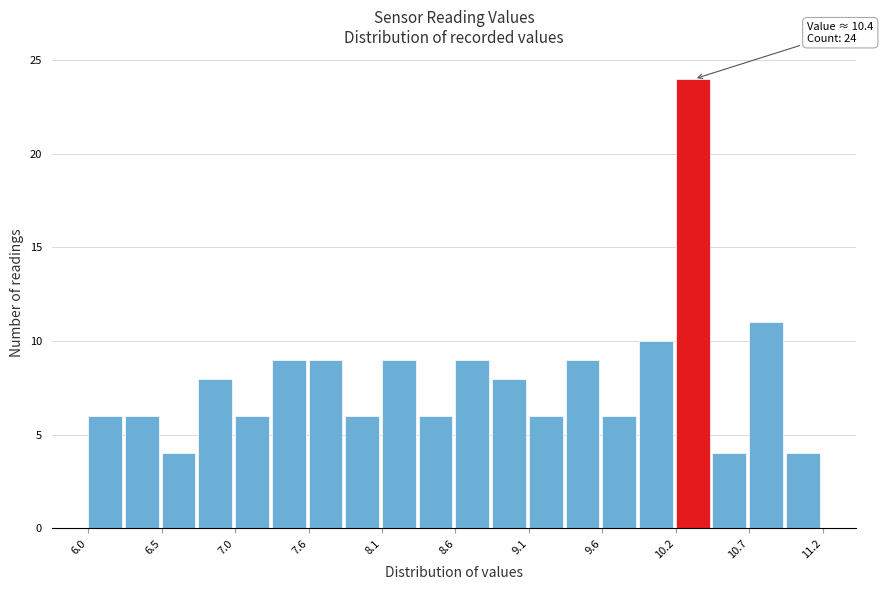

Around what value on the x-axis is the tallest bar? Give the approximate position of its centre, as read against the axis.

10.3